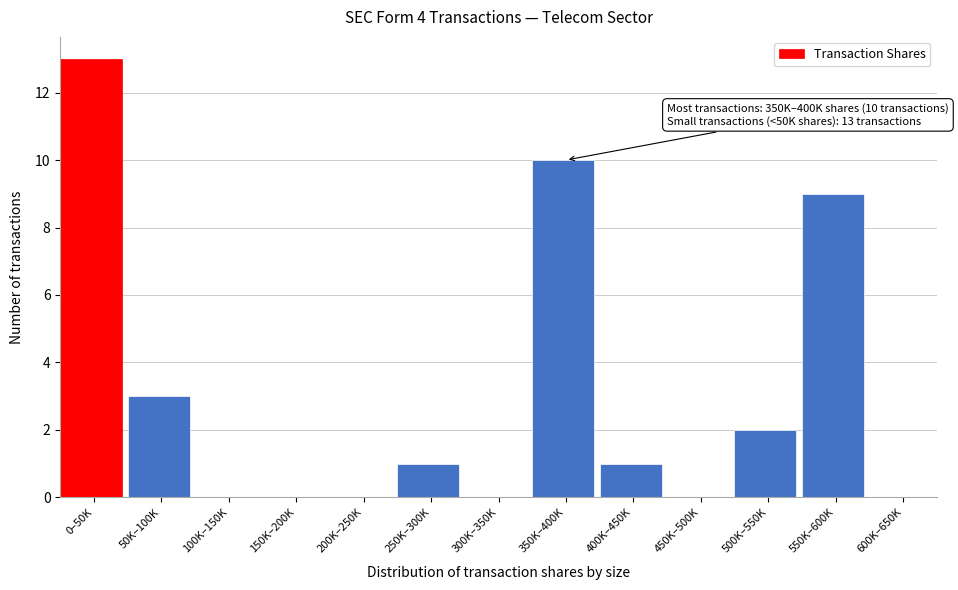

Reading right to left, extract all data points from this chart.

600K–650K=0	550K–600K=9	500K–550K=2	450K–500K=0	400K–450K=1	350K–400K=10	300K–350K=0	250K–300K=1	200K–250K=0	150K–200K=0	100K–150K=0	50K–100K=3	0–50K=13